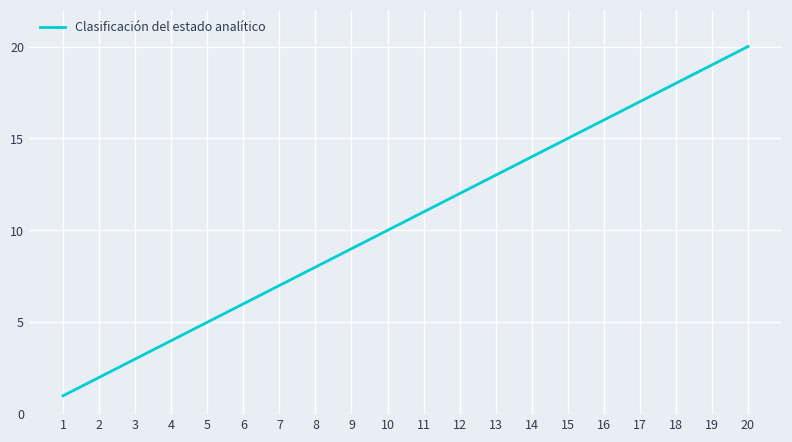

Does the chart display data point markers on the line(s)?

No